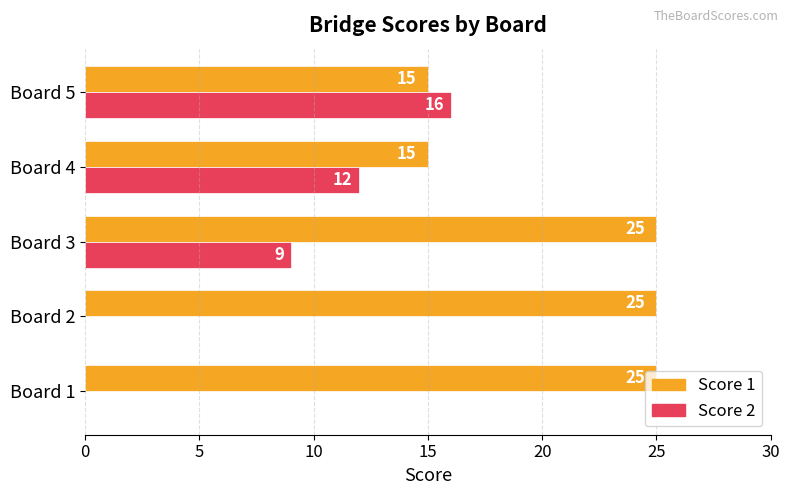

What is the sum of the Score 2 values at Board 1 and Board 5?

16